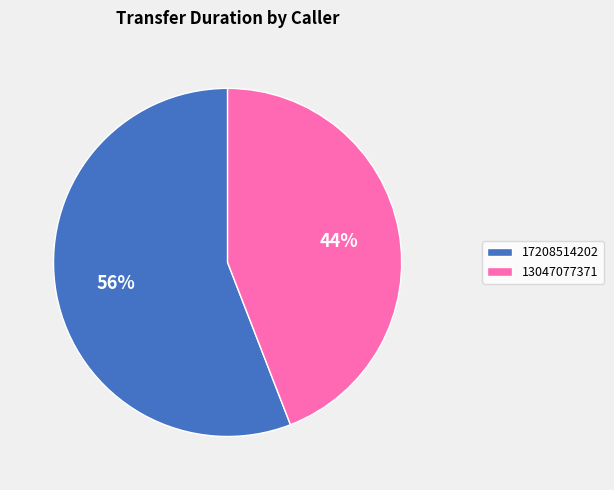

Rank the categories by value from lowest to highest.

13047077371, 17208514202